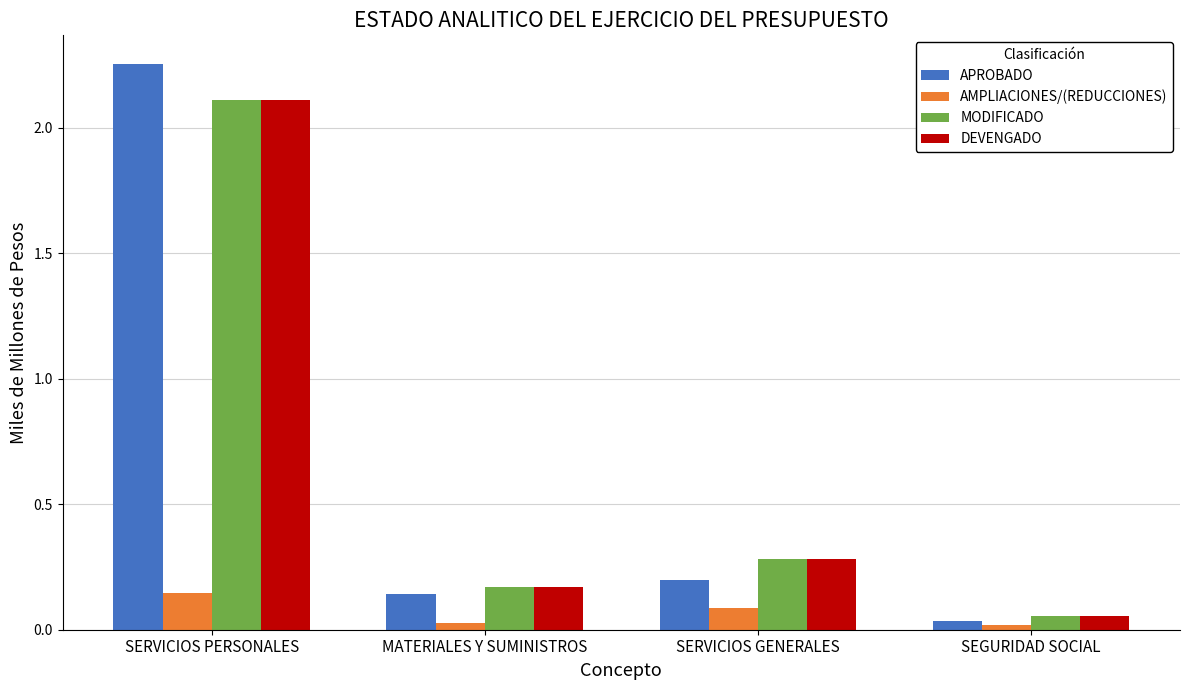

Is it true that APROBADO equals 0.1 at MATERIALES Y SUMINISTROS?

True